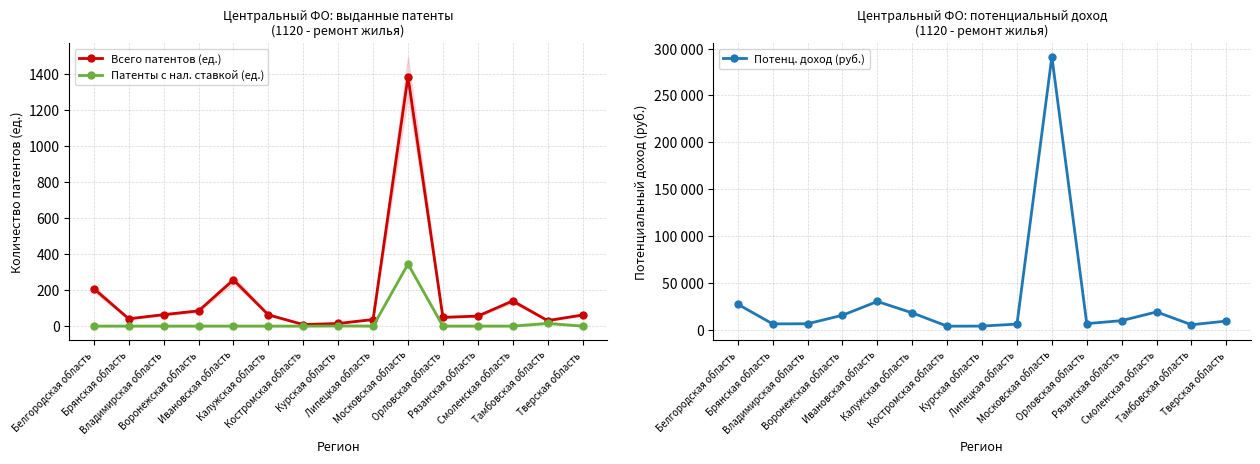

What is the label of the 6th point from the right?

Московская область